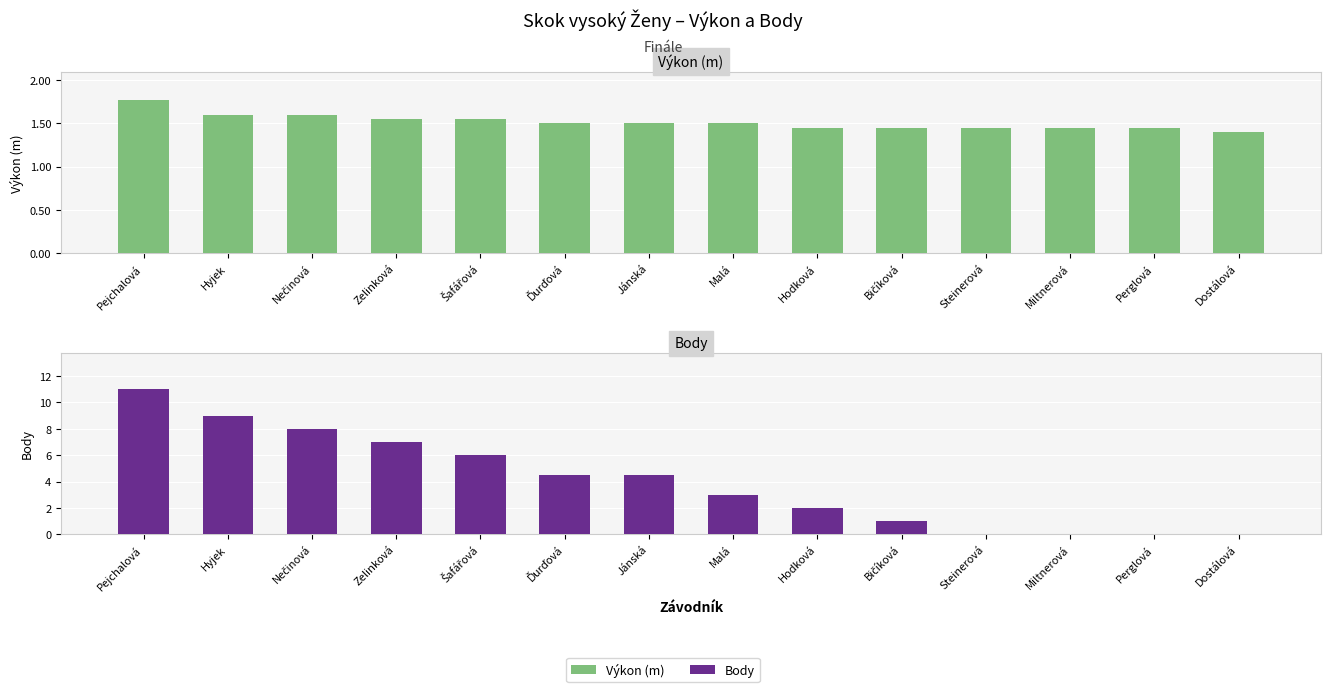

At which category is the sum across all series the highest?

Pejchalová